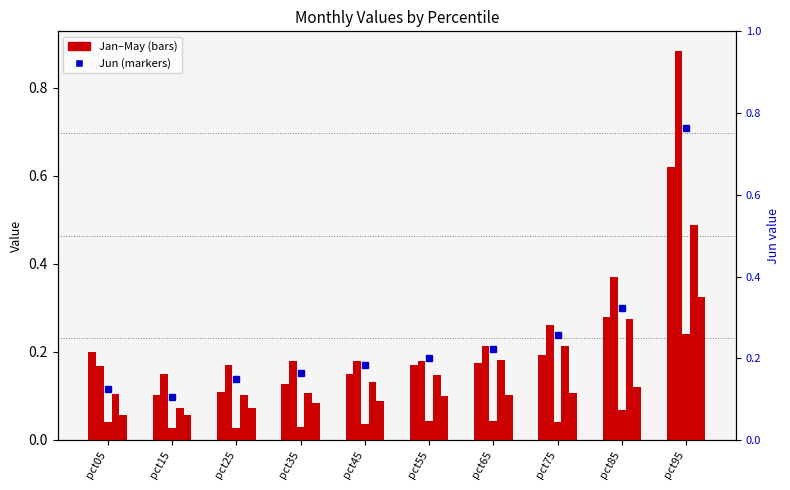

Count the Mar values in the range 0 to 1.

10